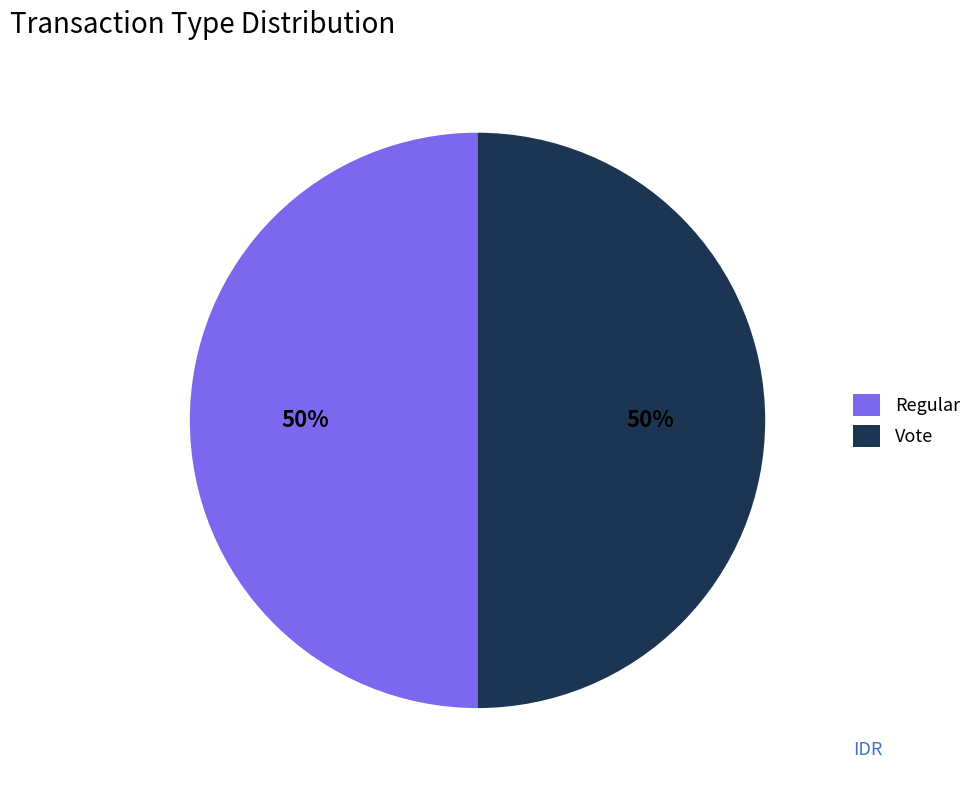

The Regular slice represents 50% of the pie. True or false?

True